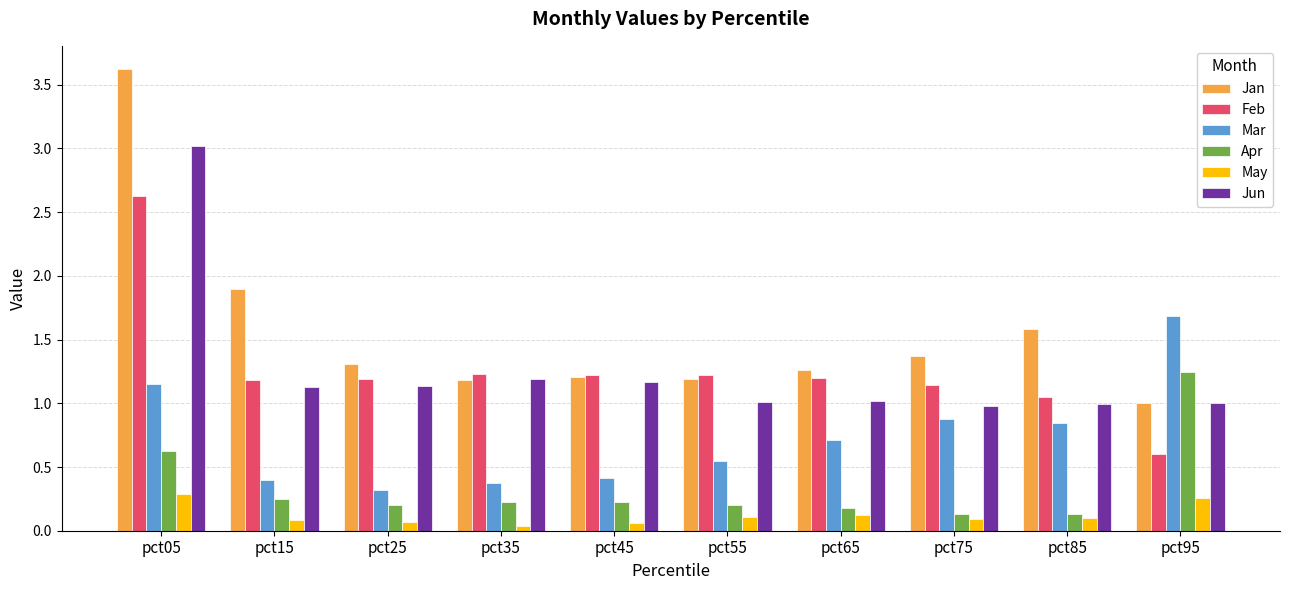

What is the maximum value shown in the chart?

3.6